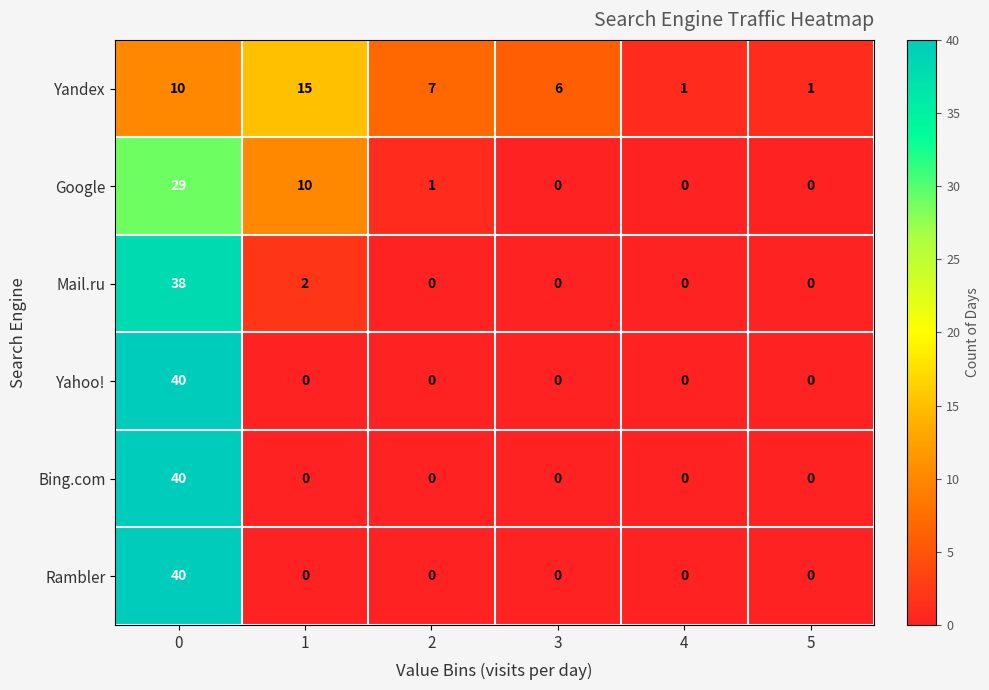

The Yahoo! series shows 0 at 2. True or false?

True